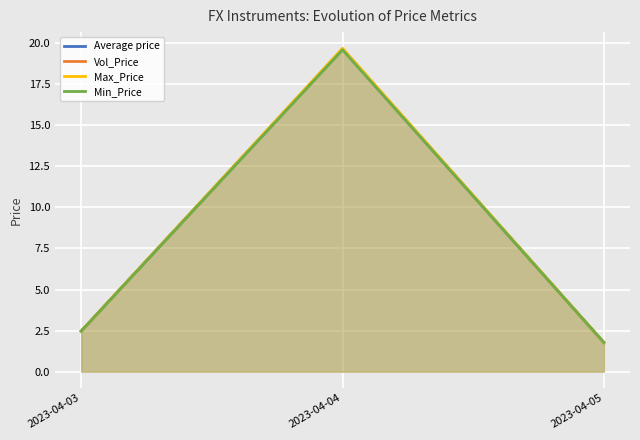

At how many categories does at least one series exceed 4?

1